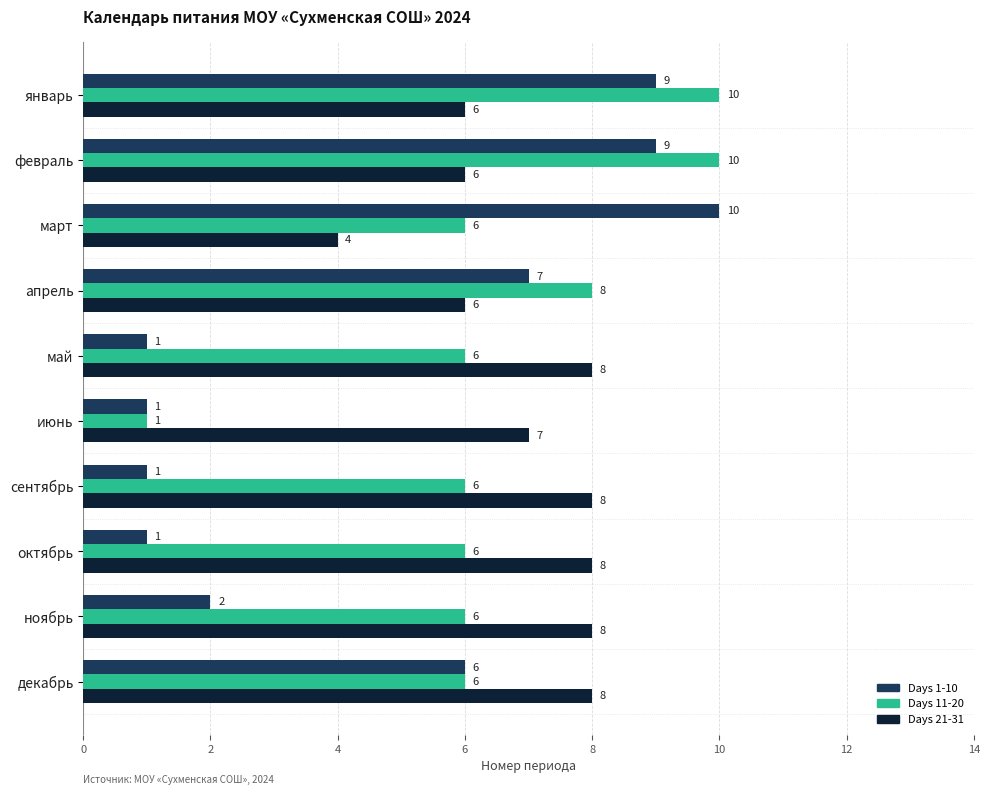

Between январь and март, which series saw the biggest shift?

Days 11-20